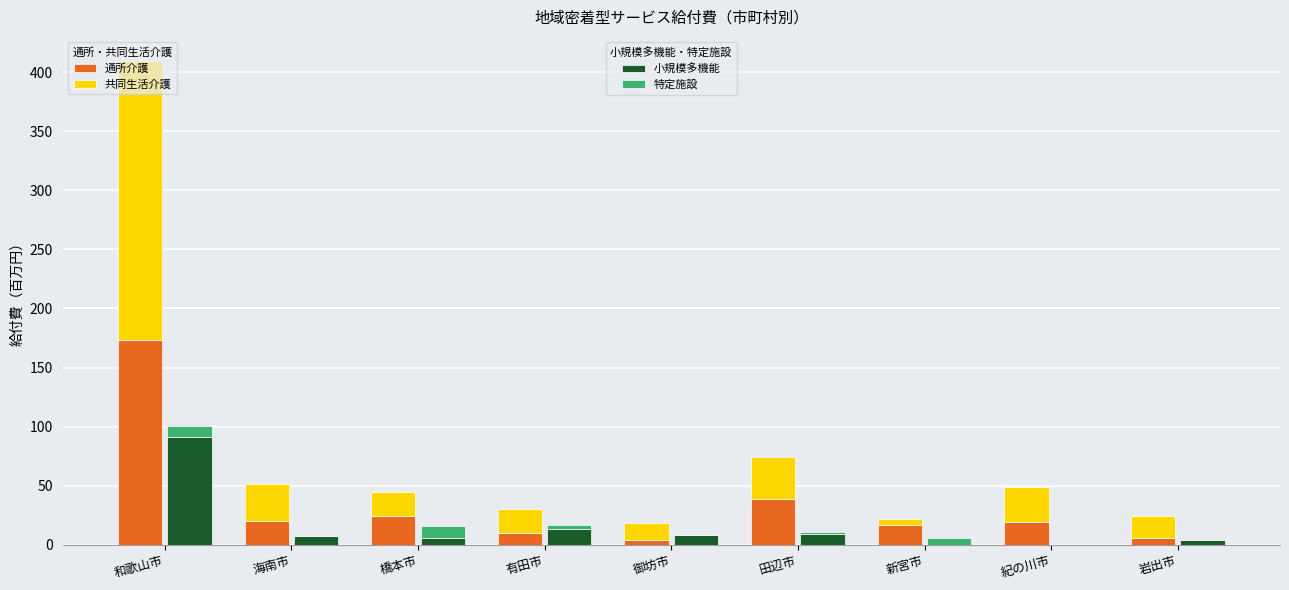

The value of グループA: 共同生活介護 at 岩出市 is 18.8. True or false?

True